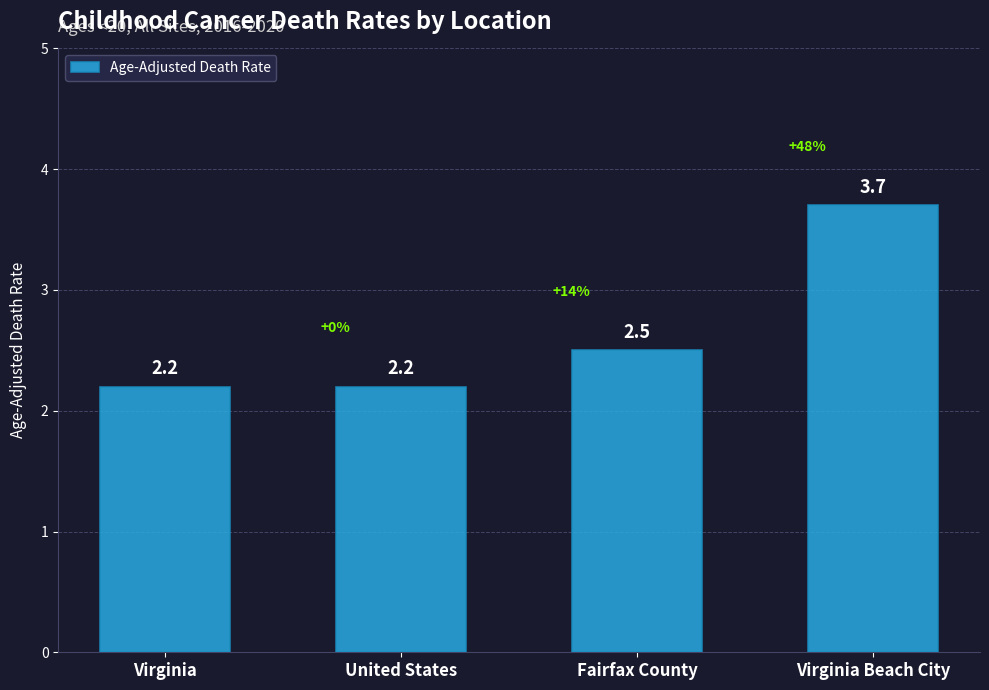

Which label corresponds to the largest value in the chart?

Virginia Beach City